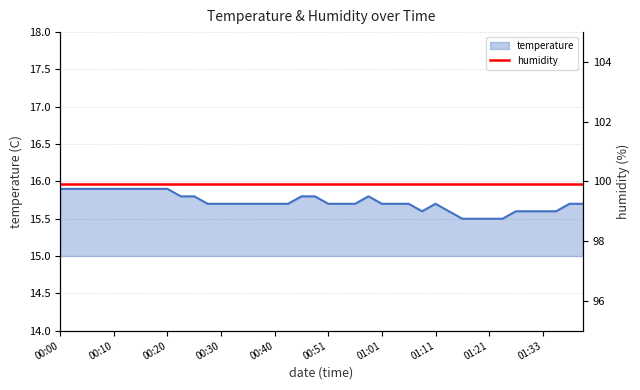

How many values are between 15 and 16?

40